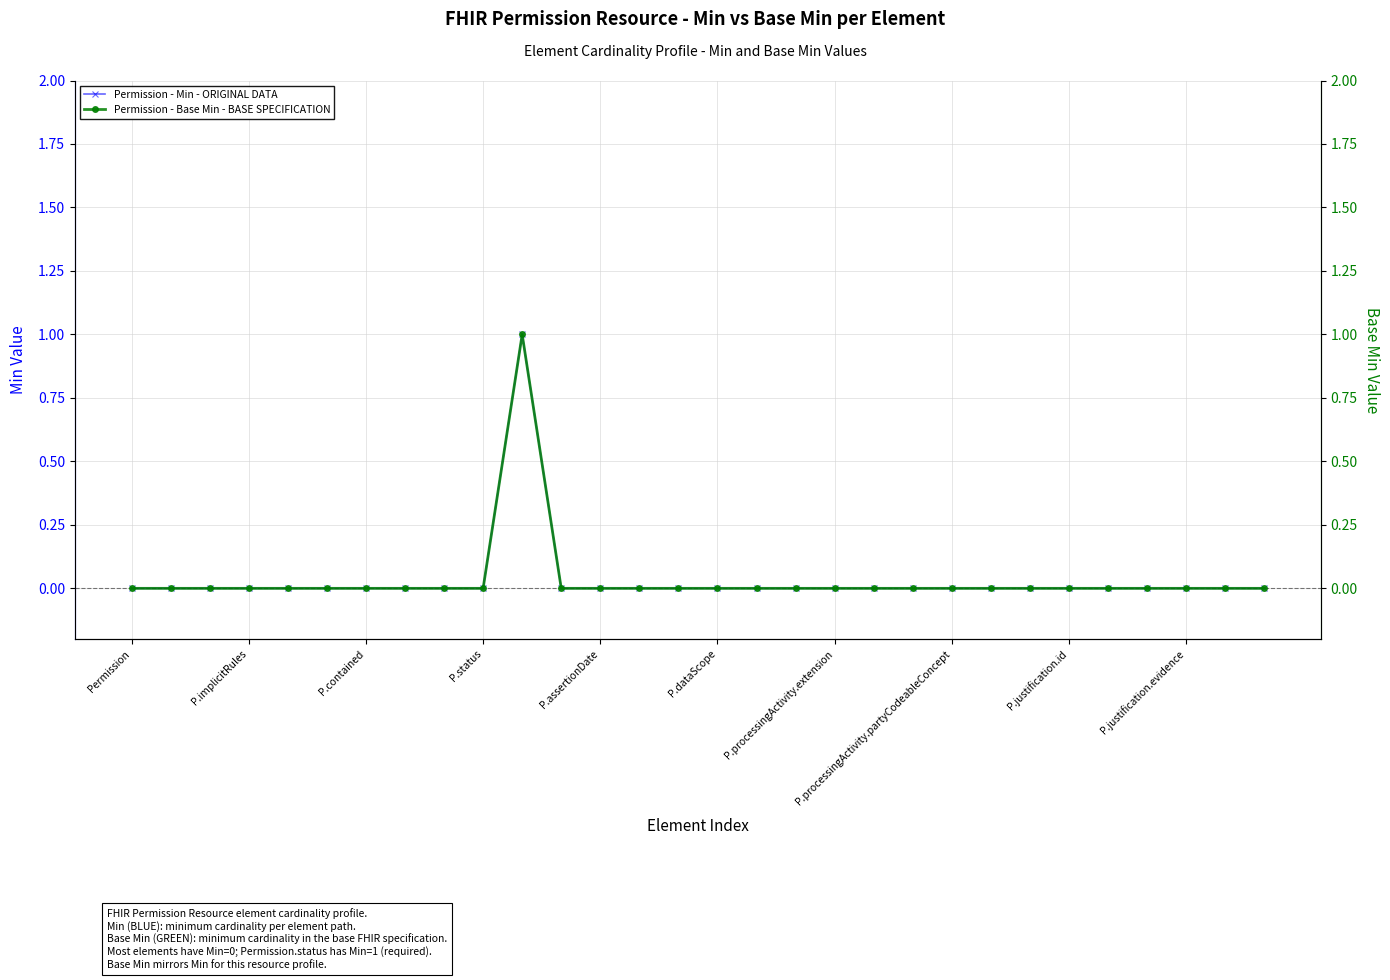

At which label is Permission - Base Min - BASE SPECIFICATION closest to 0?

Permission